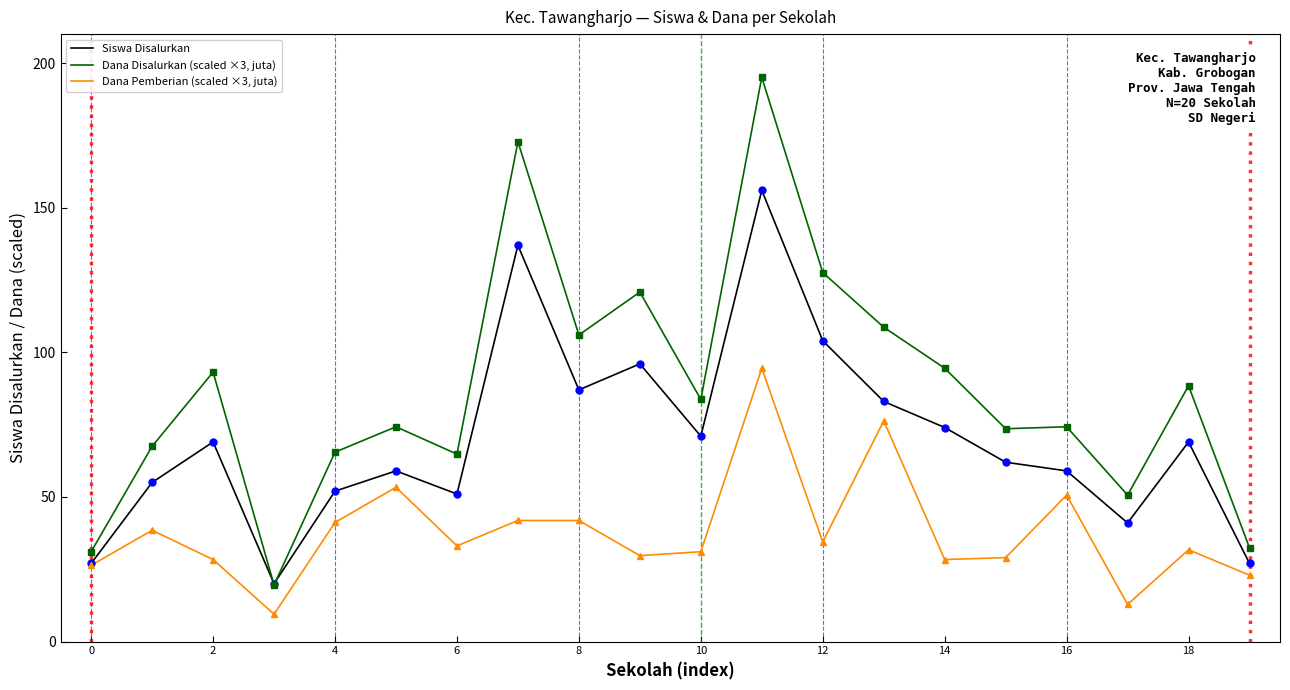

Which series has the largest total across all categories?

Dana Disalurkan (scaled ×3, juta)